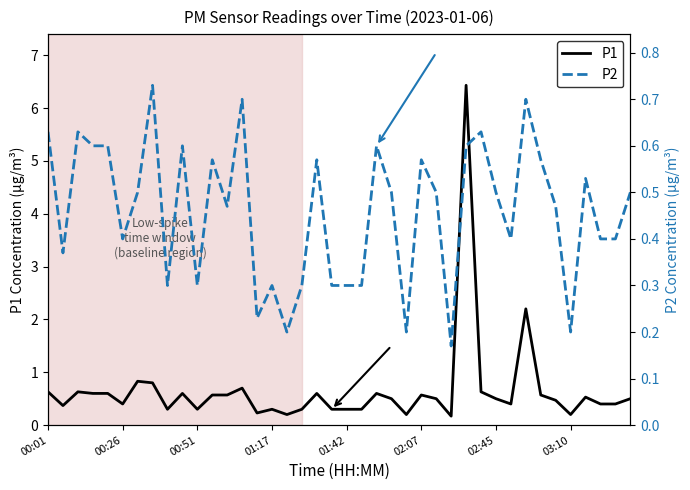

How many distinct data groups are displayed?

2